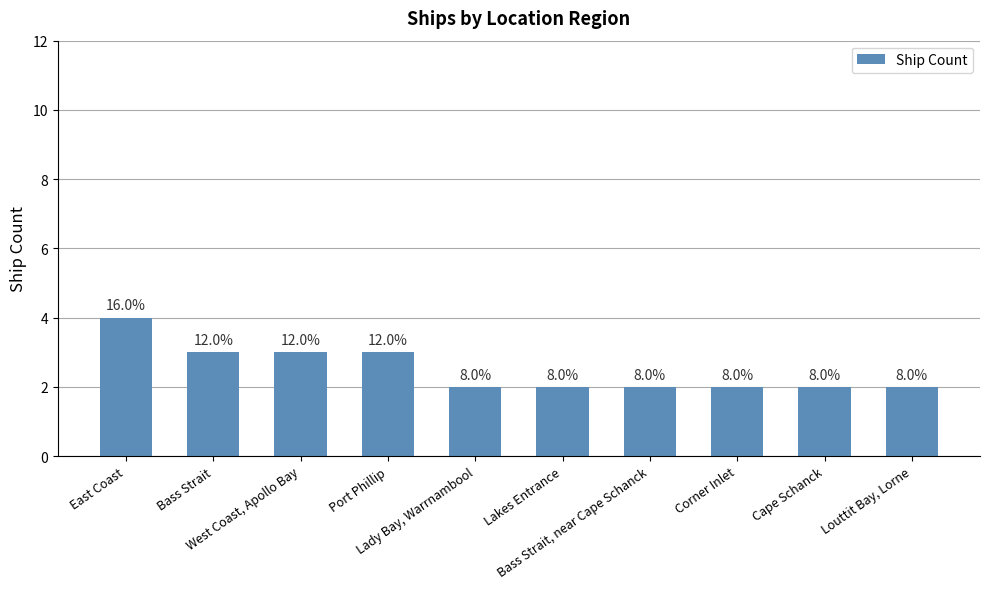

Are the bars grouped side by side (vs. stacked)?

No